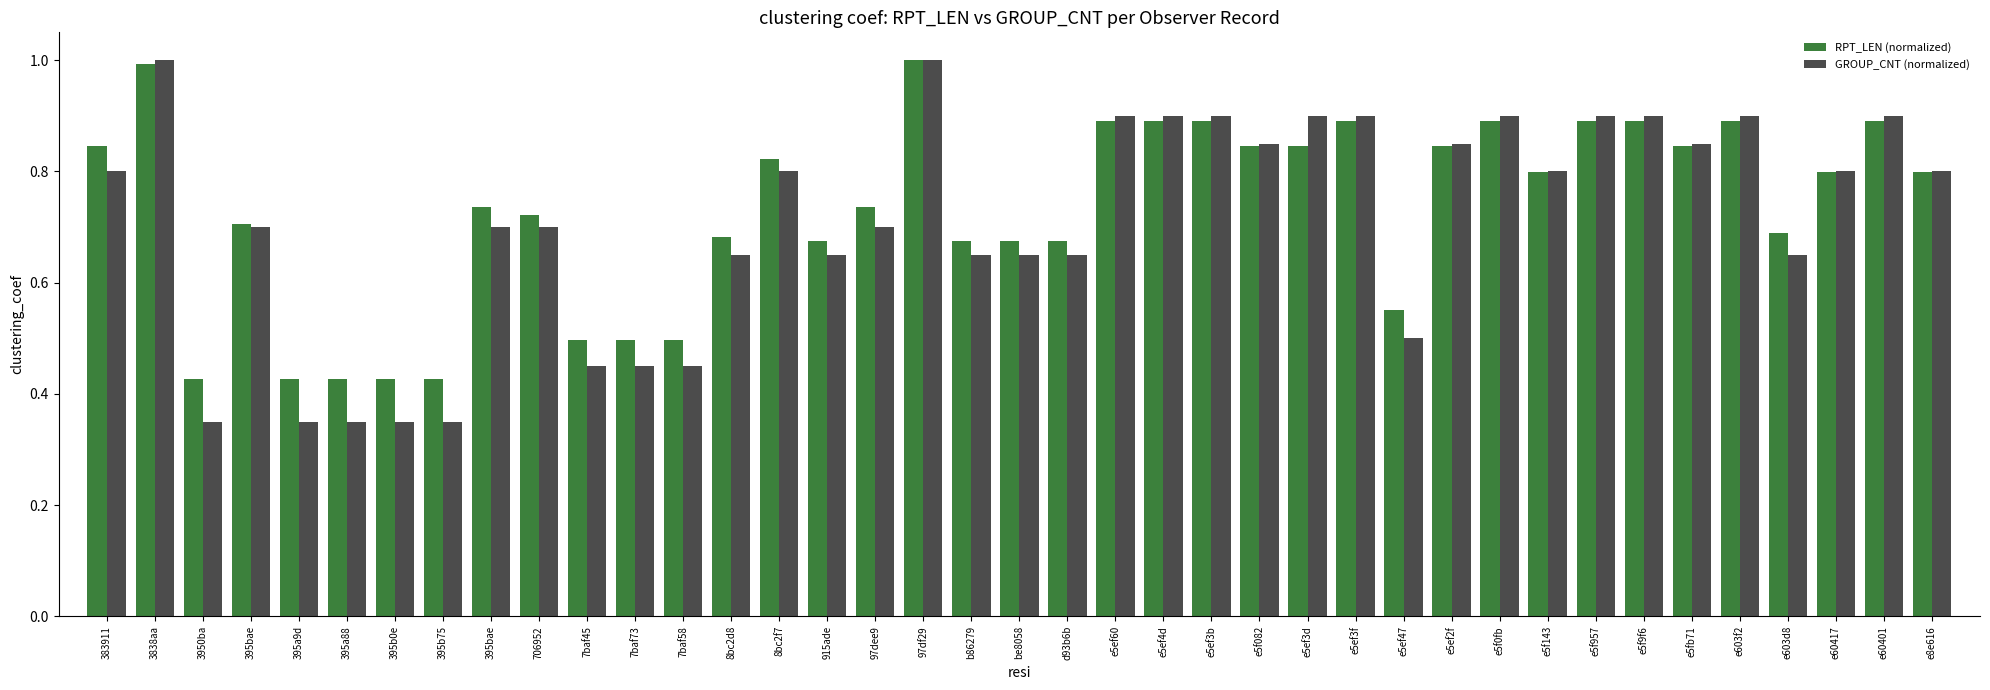

How many groups of bars are there?

39